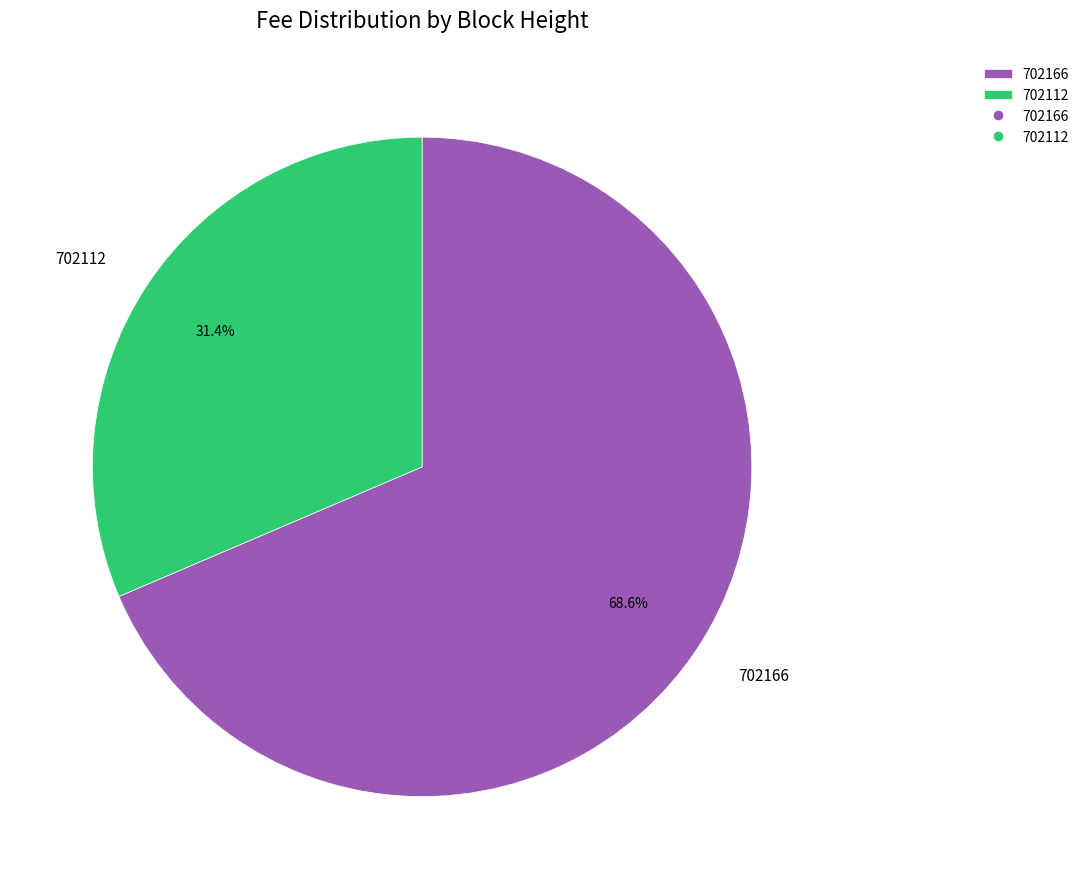

Count the number of slices in the pie.

2